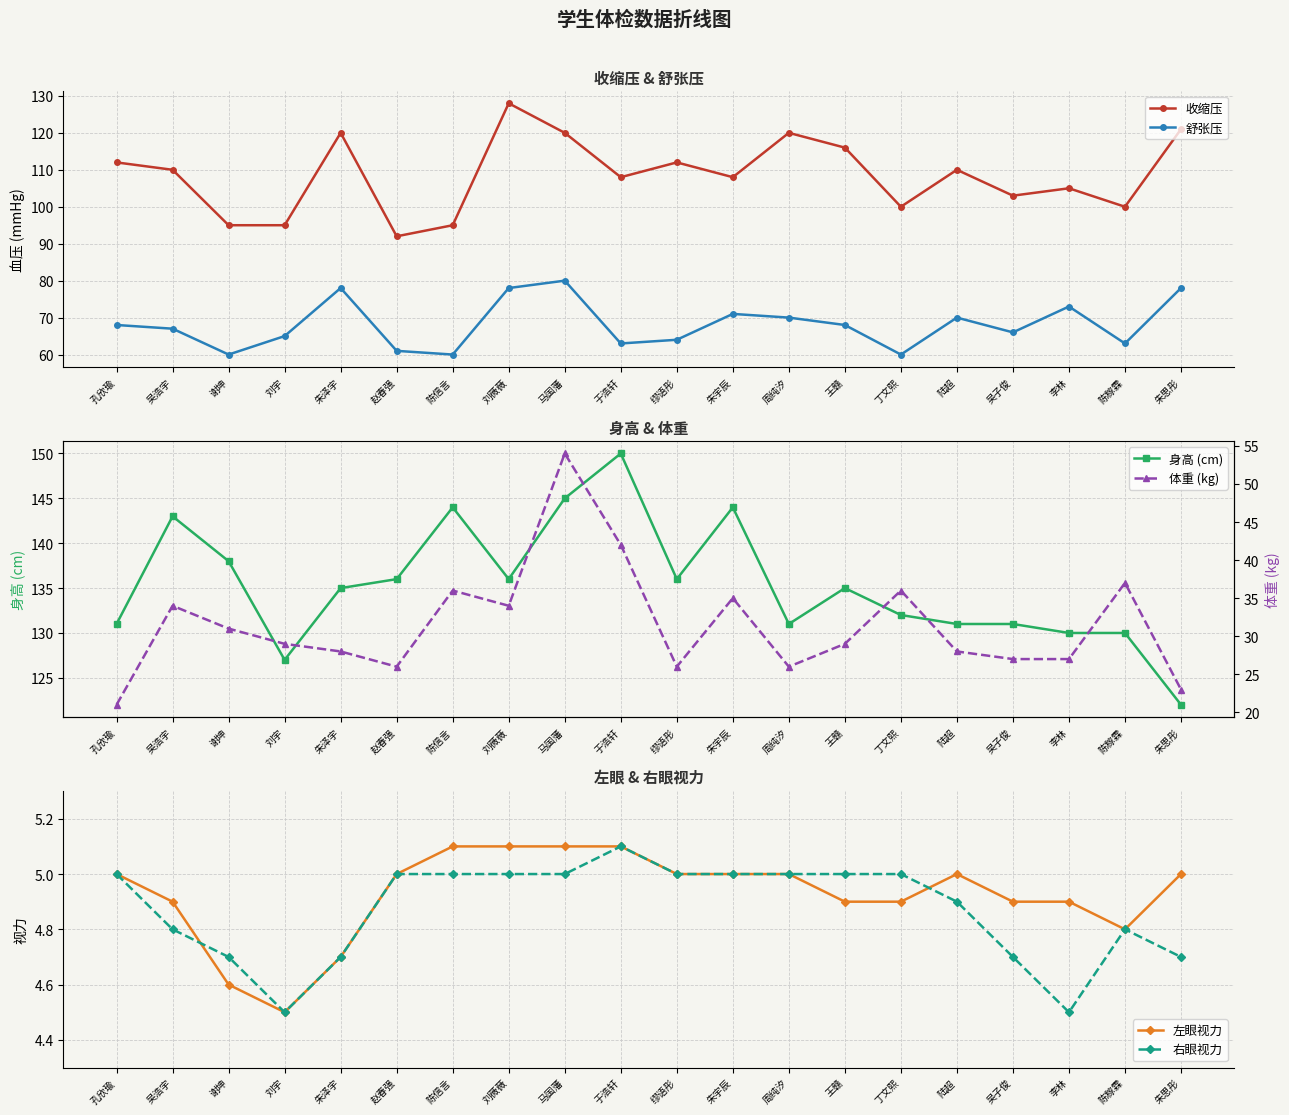

What is the label of the 15th point from the right?

赵春强